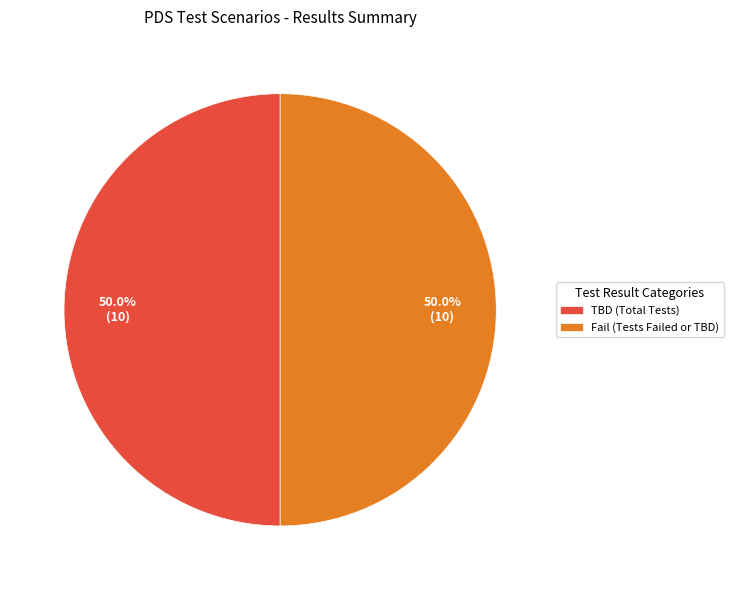

Combined, what portion of the pie is Fail (Tests Failed or TBD) and TBD (Total Tests)?

100.0%